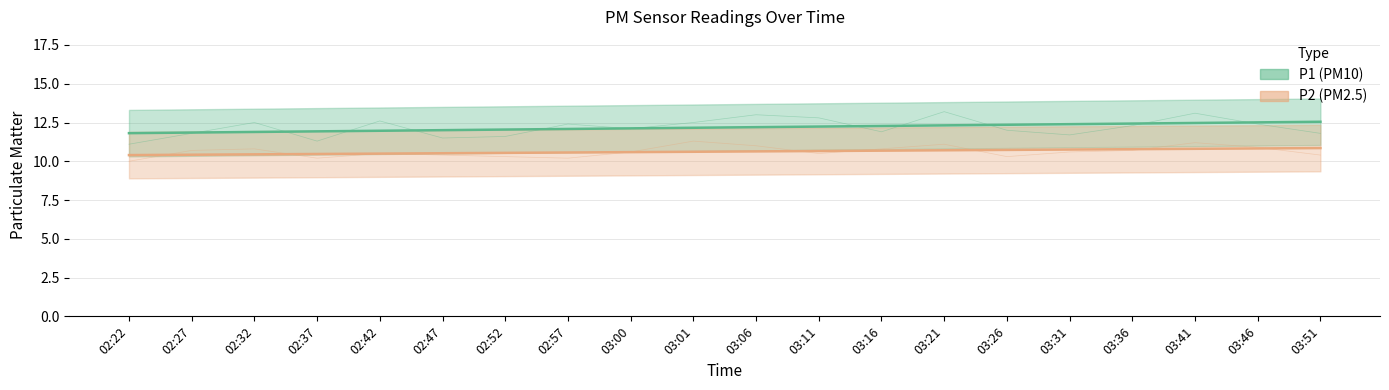

True or false: P1 and P2 intersect in this chart.

False